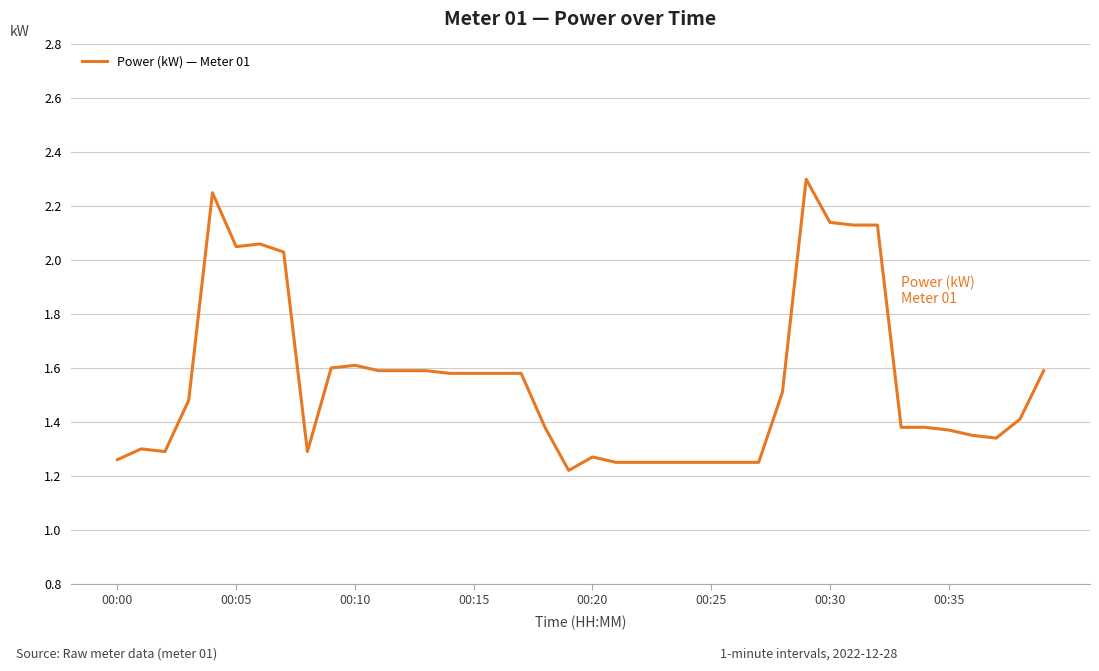

What is the difference between the maximum and minimum values?

1.1